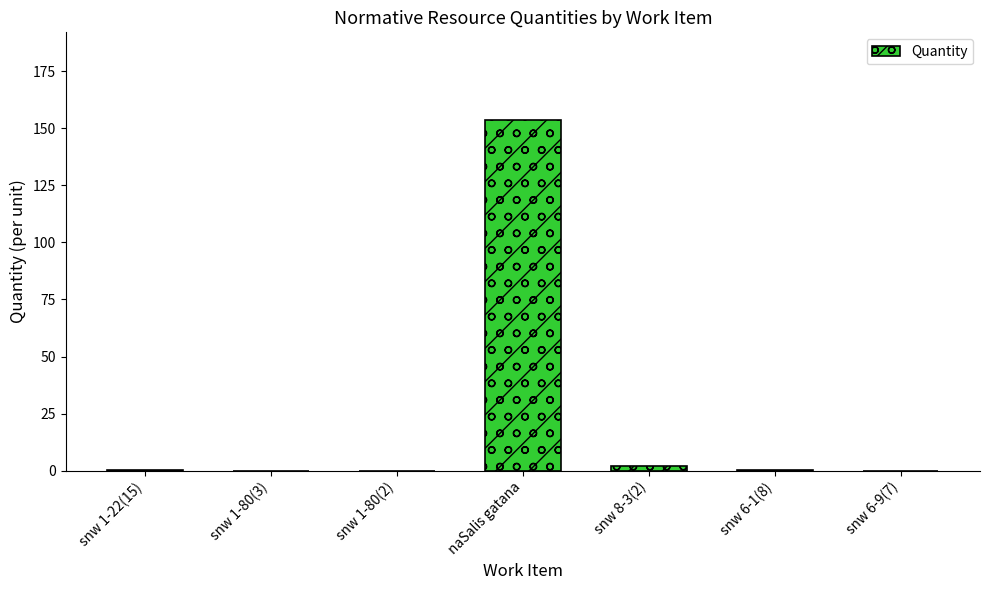

The chart shows a value of 0.0 at snw 6-9(7). True or false?

True